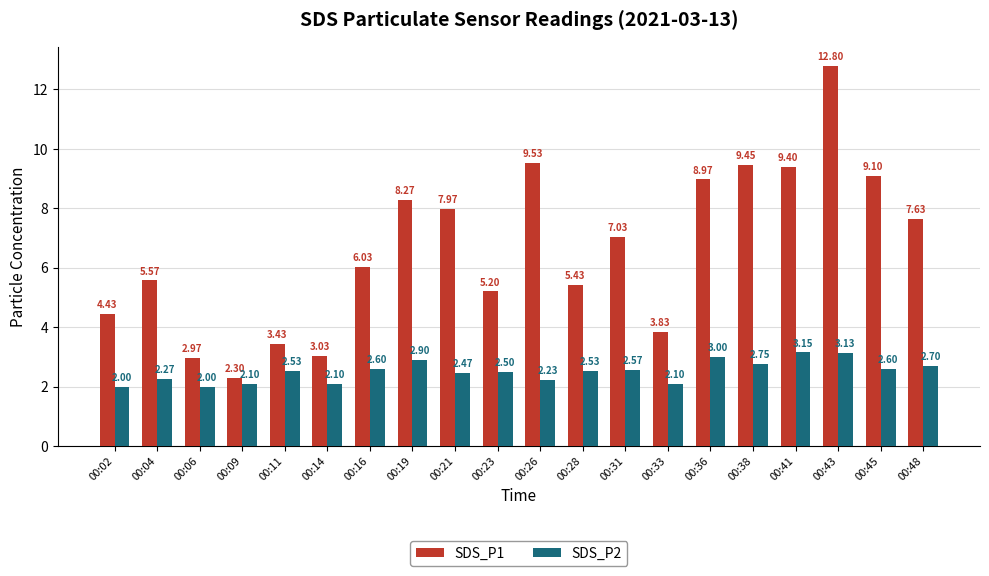

What is the difference between the highest and lowest values at 00:28?

2.9